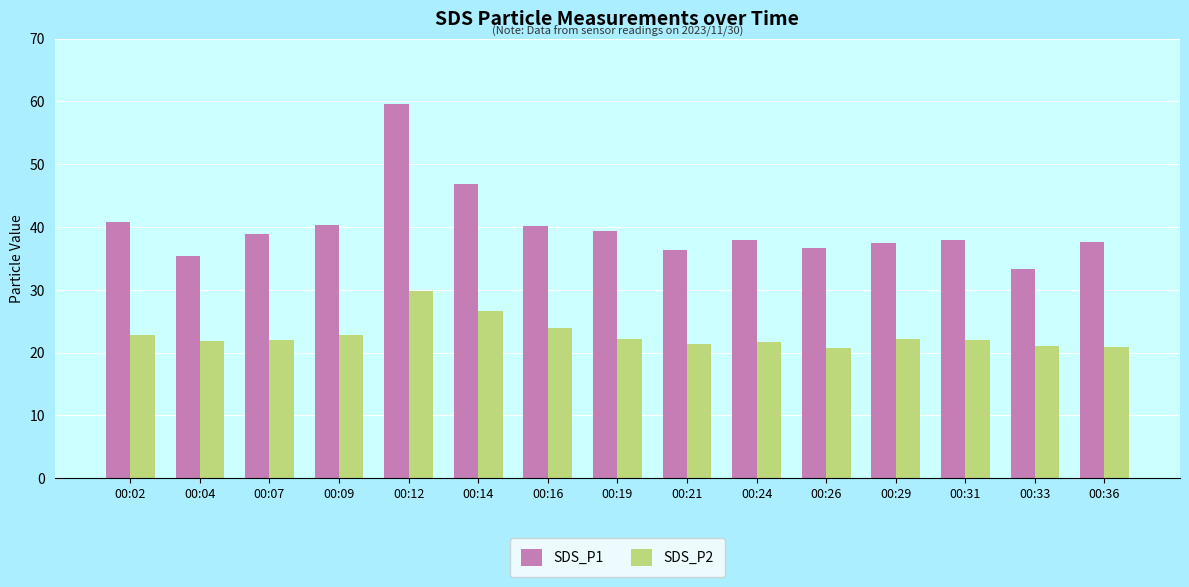

What are all the series names shown in the legend?

SDS_P1, SDS_P2